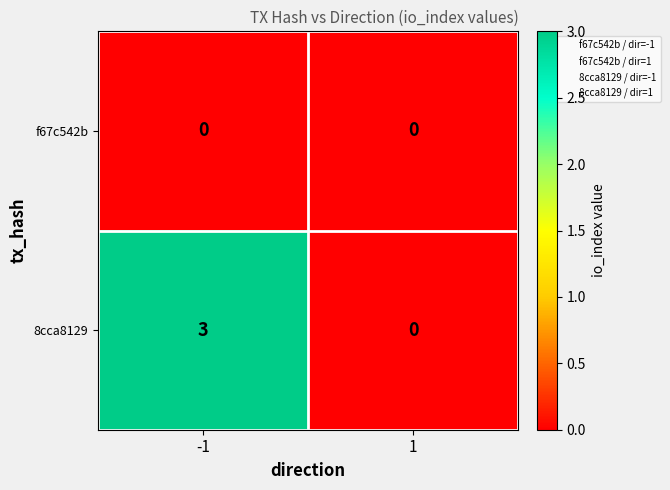

What is the approximate value of 8cca8129 at -1?

3